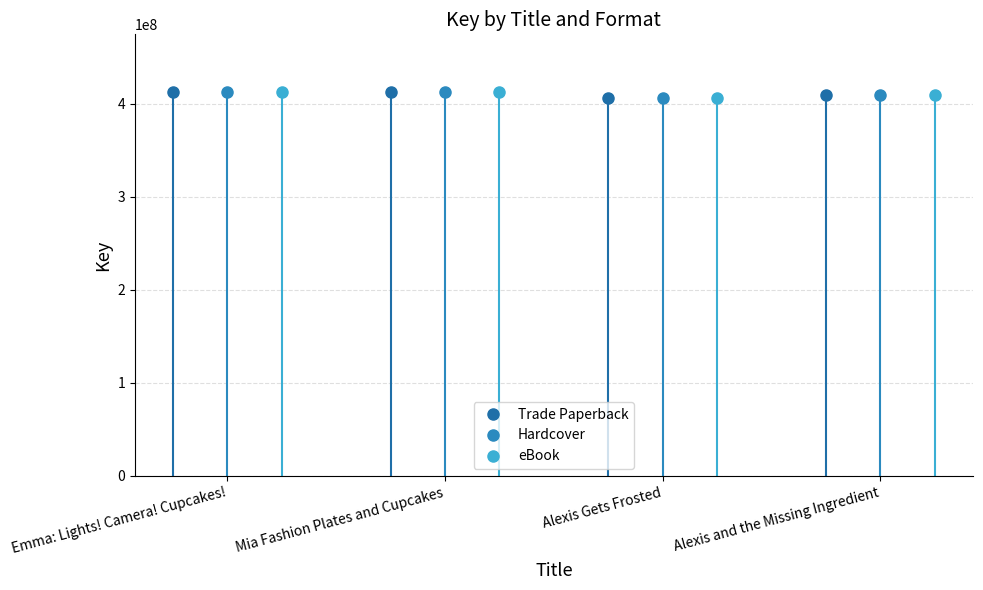

True or false: eBook and Hardcover intersect in this chart.

False